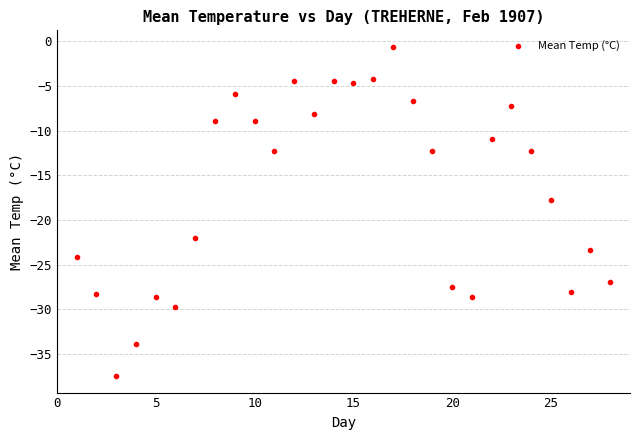

What is the range of Y values (max minus min)?

36.9